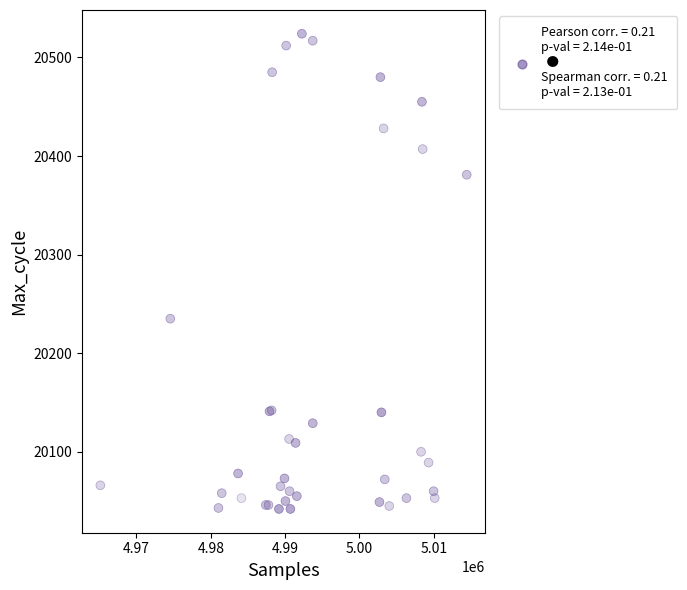

What Y value in the scatter plot is closest to 20283?

20235